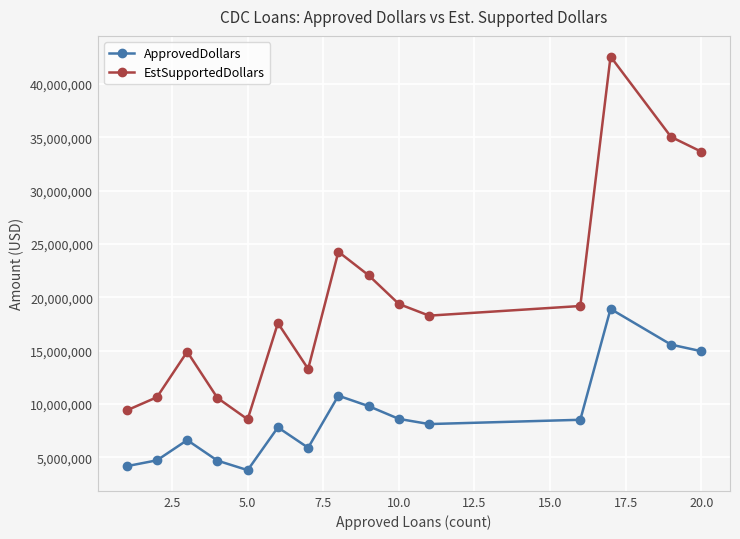

Which series has the largest total across all categories?

EstSupportedDollars